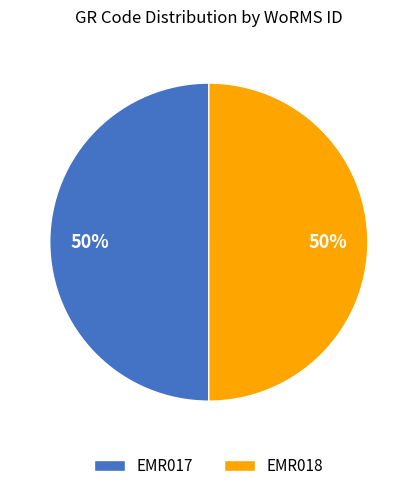

True or false: EMR017 accounts for 50% of the total.

True